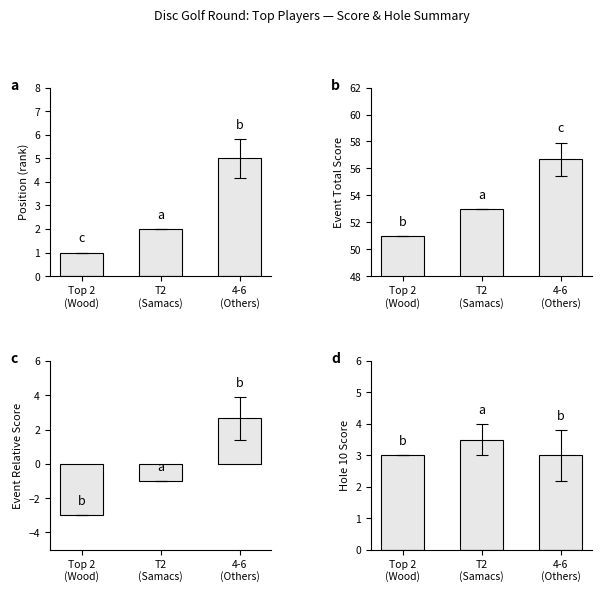

Is it true that Relative Score equals -0.5 at T2
(Samacs)?

False